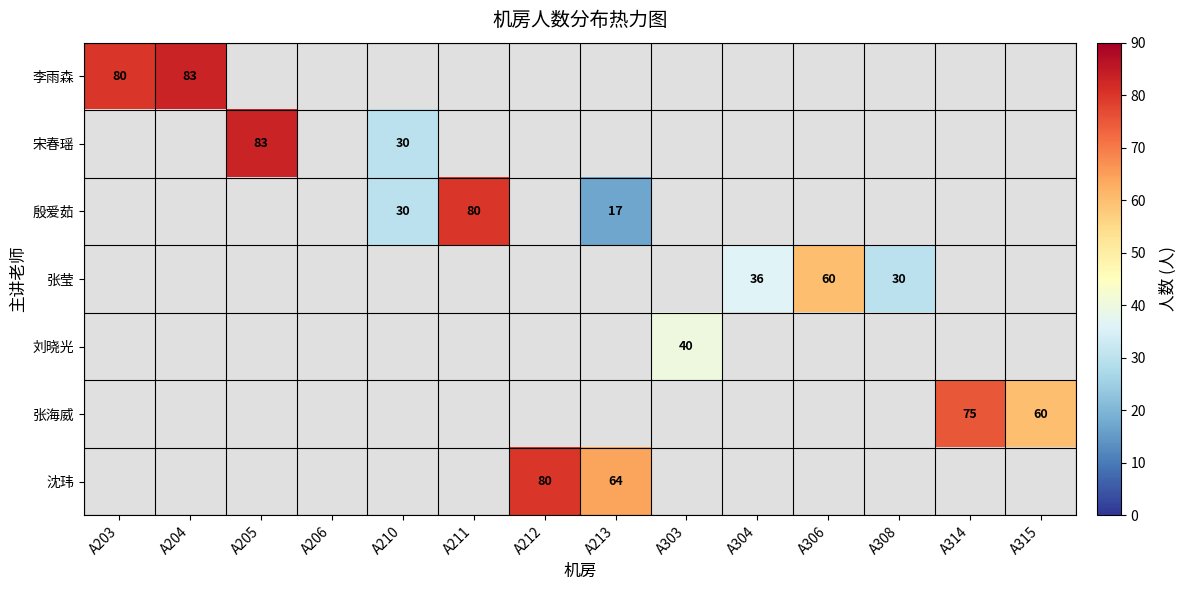

Is it true that 张海威 equals 60 at A315?

True